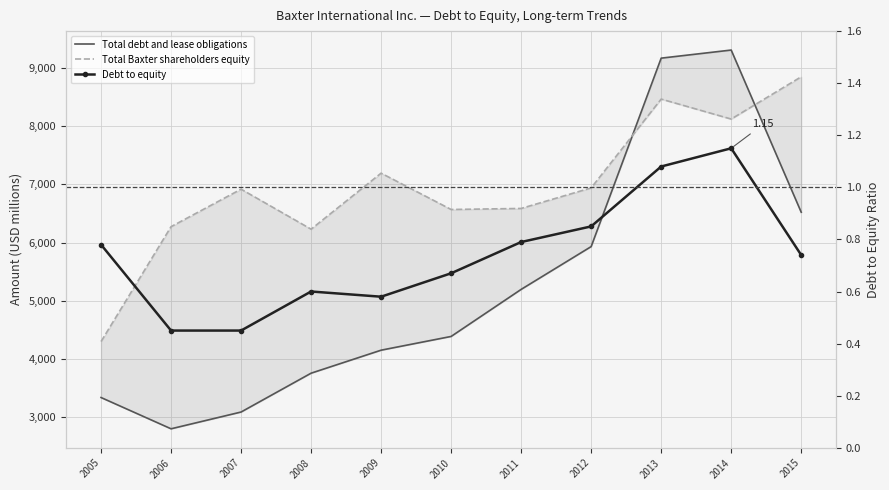

Is the value of Total debt and lease obligations at 2005 greater than the value of Total Baxter shareholders equity at 2008?

No